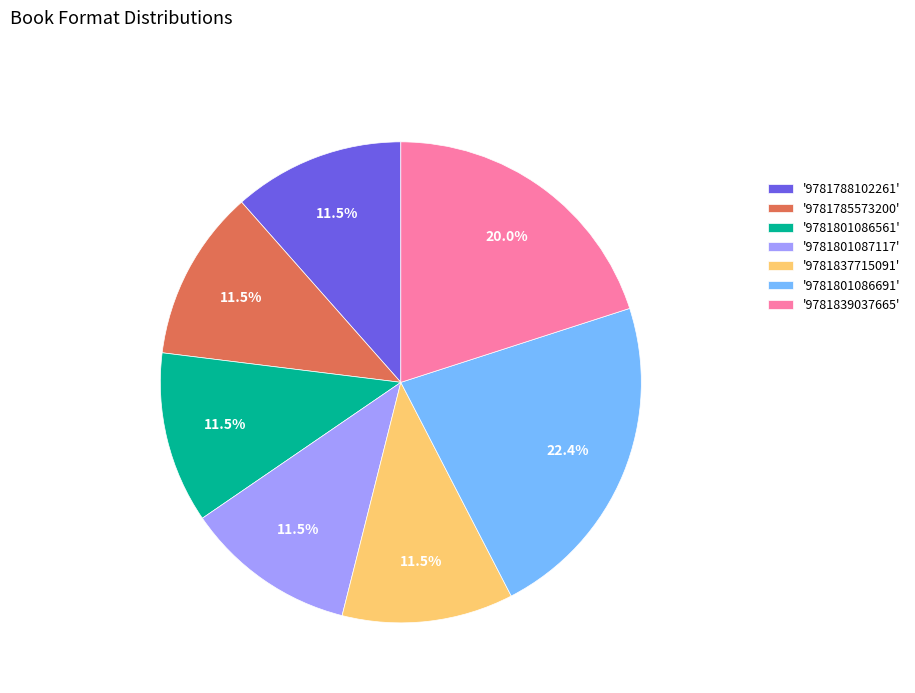

Count the number of slices in the pie.

7